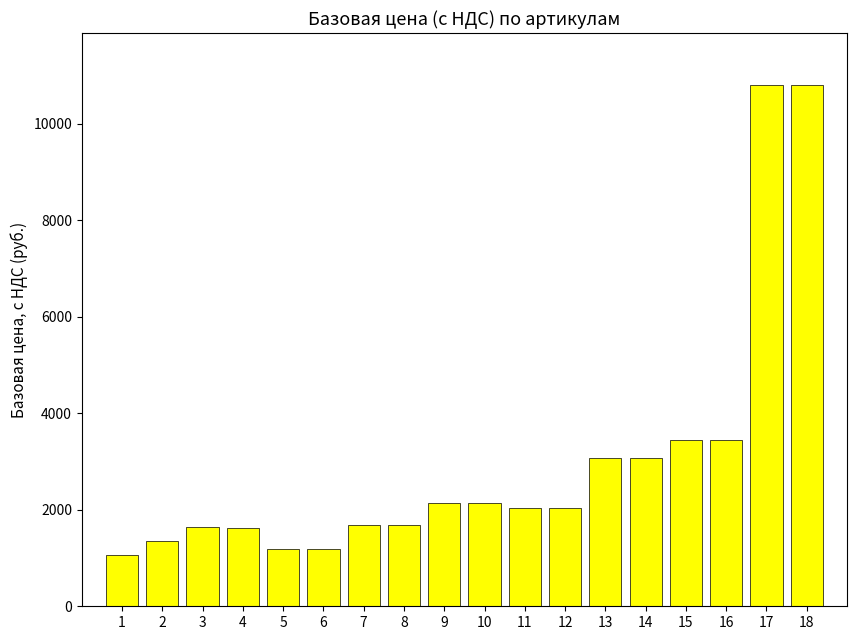

True or false: the data shows 640.7 at 13.

False